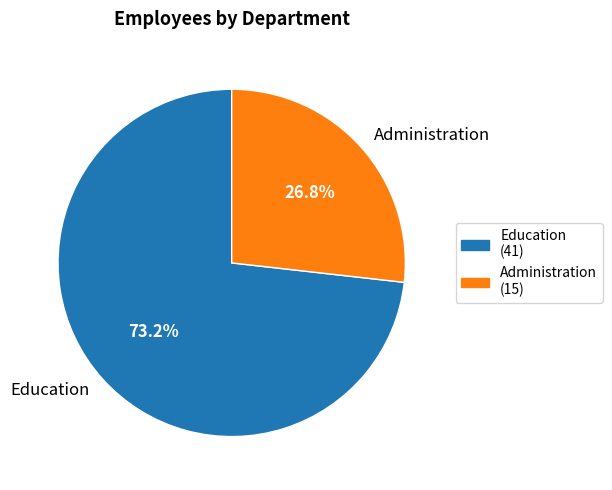

Count the number of slices in the pie.

2